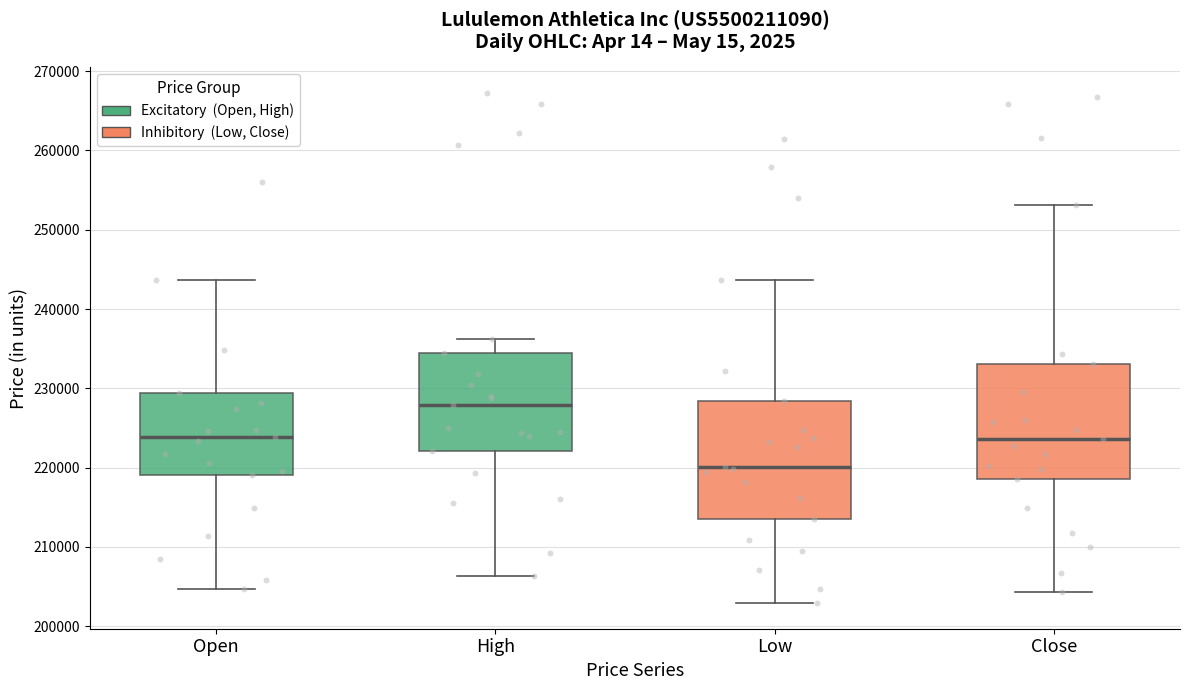

Reading left to right, read every box against the y-axis: the position of its median line, the range the box covers, and the ends of its whiskers. The values are not printed on the chart, so give them approximately, as read against the axis.

Open: median 224000, box 219000 to 229000, whiskers 205000 to 244000
High: median 228000, box 222000 to 234000, whiskers 206000 to 236000
Low: median 220000, box 213000 to 228000, whiskers 203000 to 244000
Close: median 224000, box 219000 to 233000, whiskers 204000 to 253000